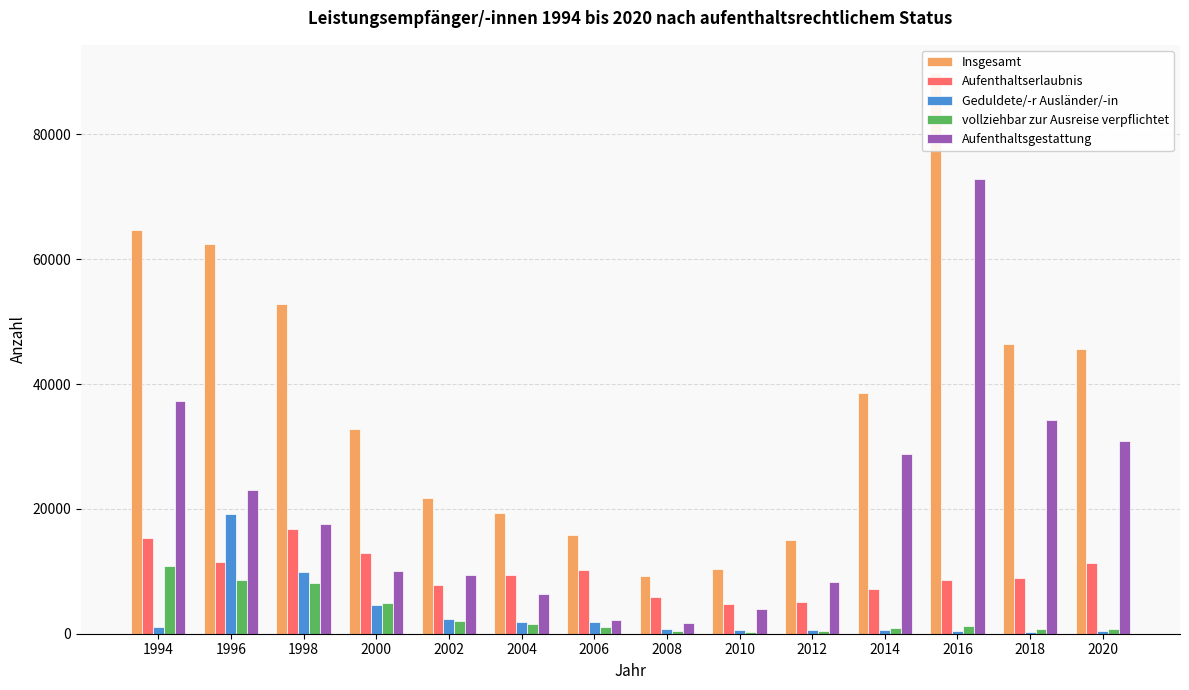

Between 2004 and 2014, which series saw the biggest shift?

Aufenthaltsgestattung